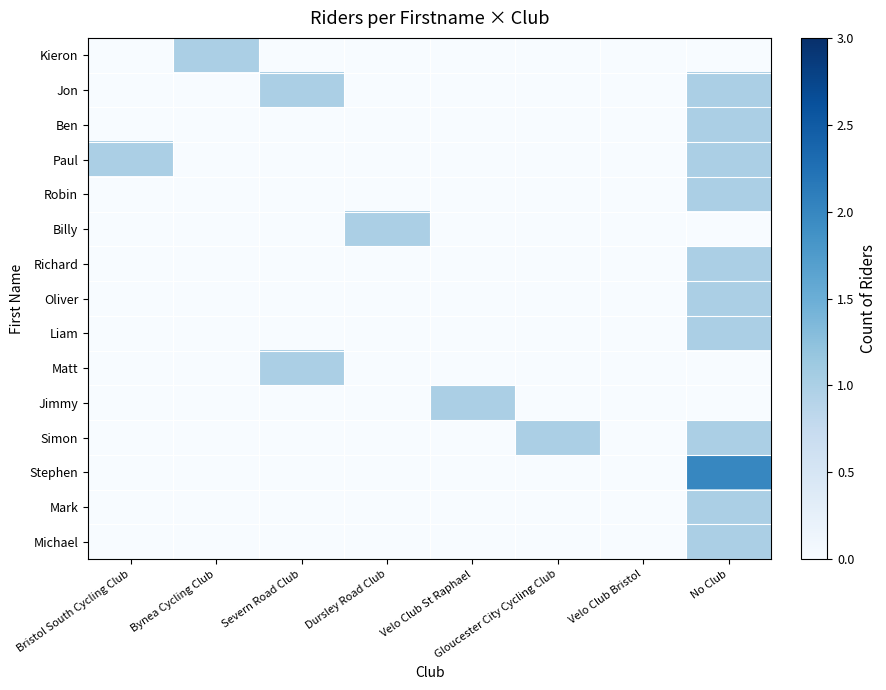

Which series has the widest spread of values?

Stephen